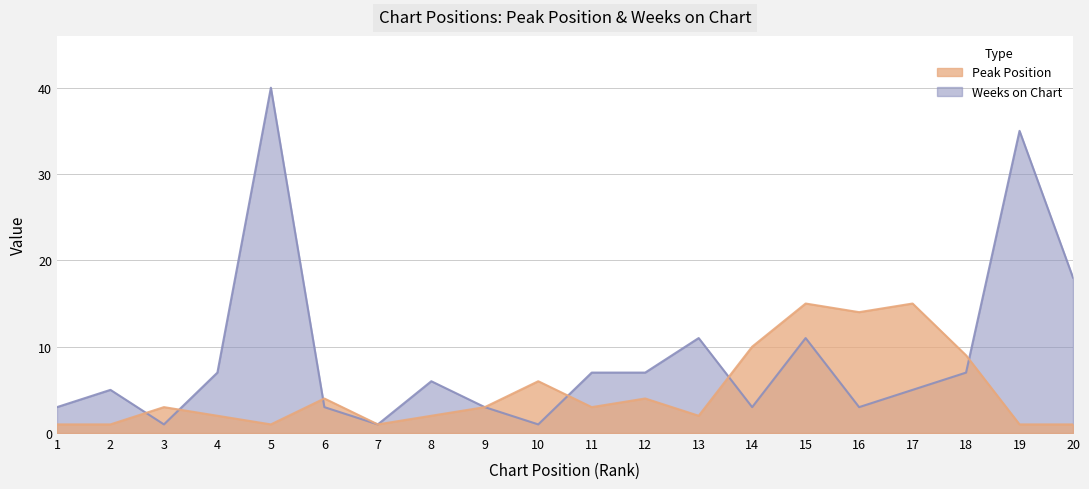

What is the highest value of the Weeks on Chart series?

40